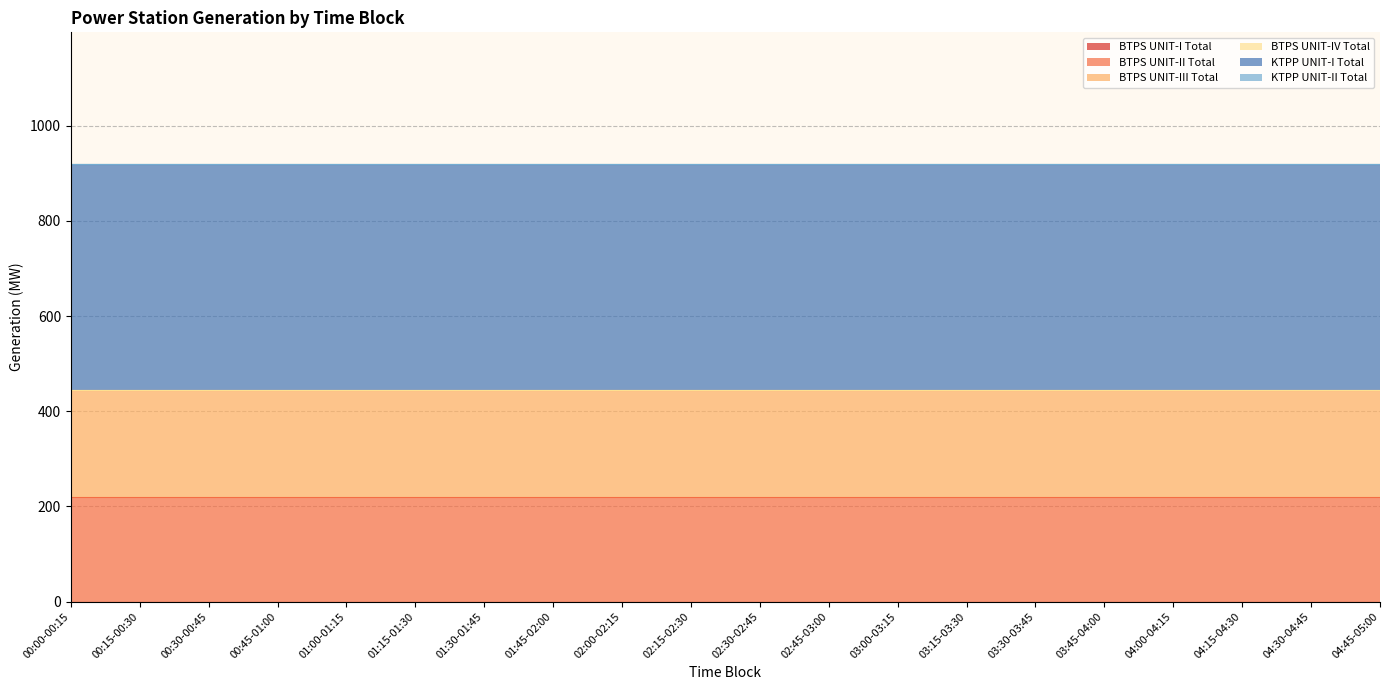

Which has a higher value, 00:15-00:30 or 03:00-03:15?

00:15-00:30